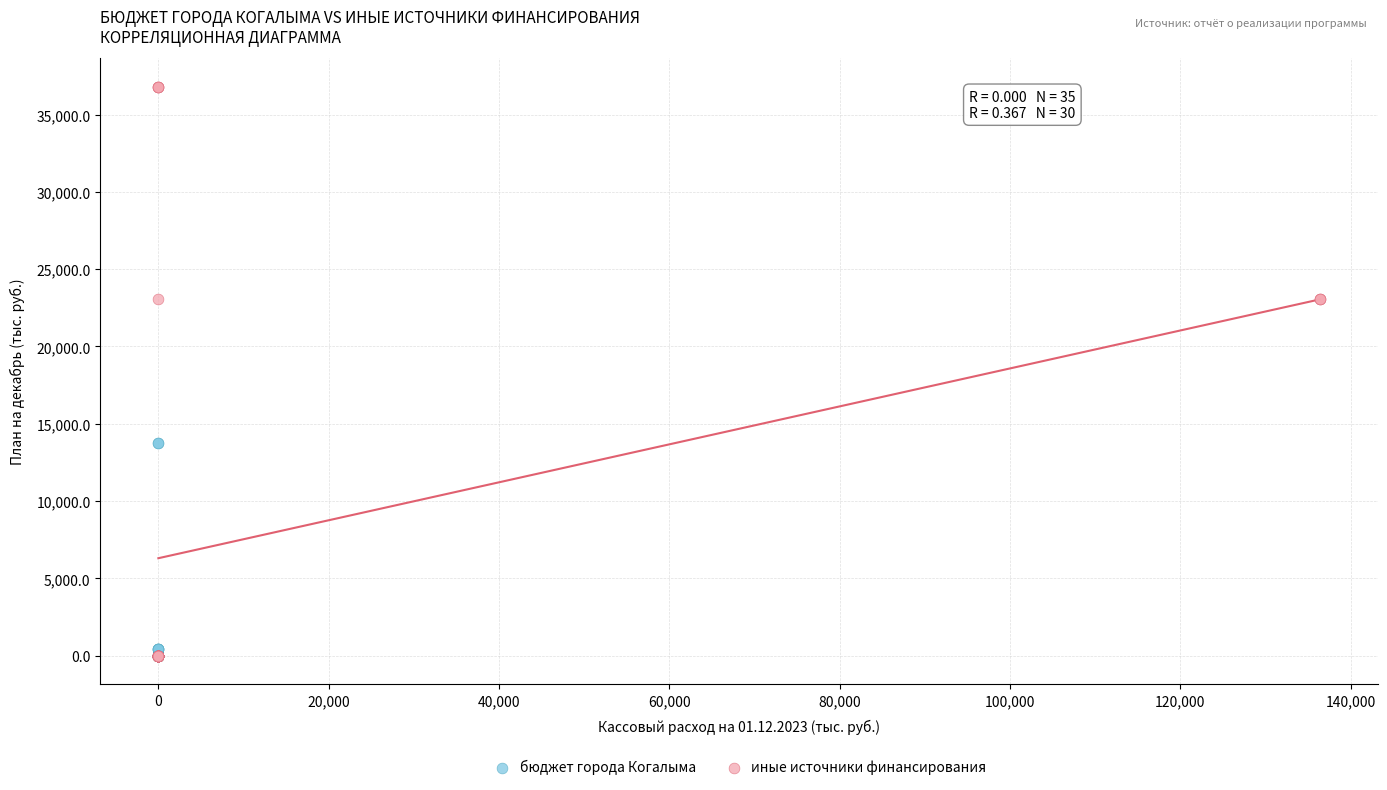

Which series has the widest spread of Y values?

иные источники финансирования